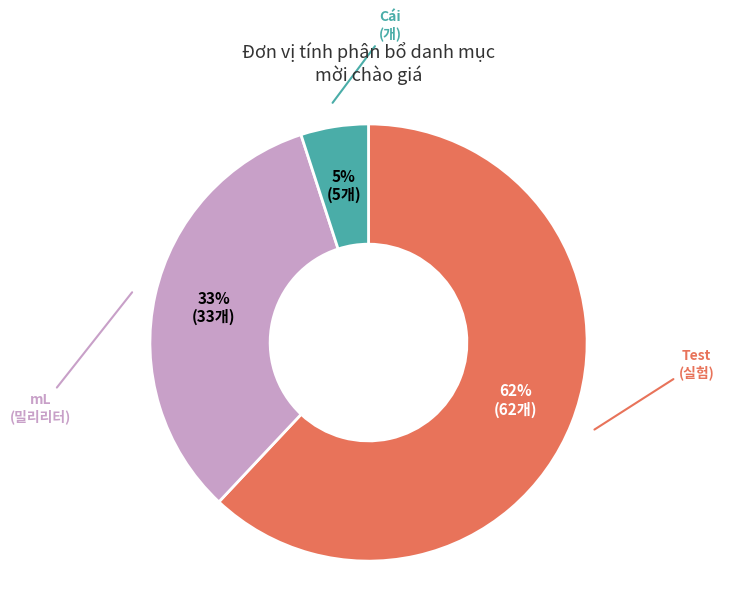

Does any single category account for the majority?

Yes